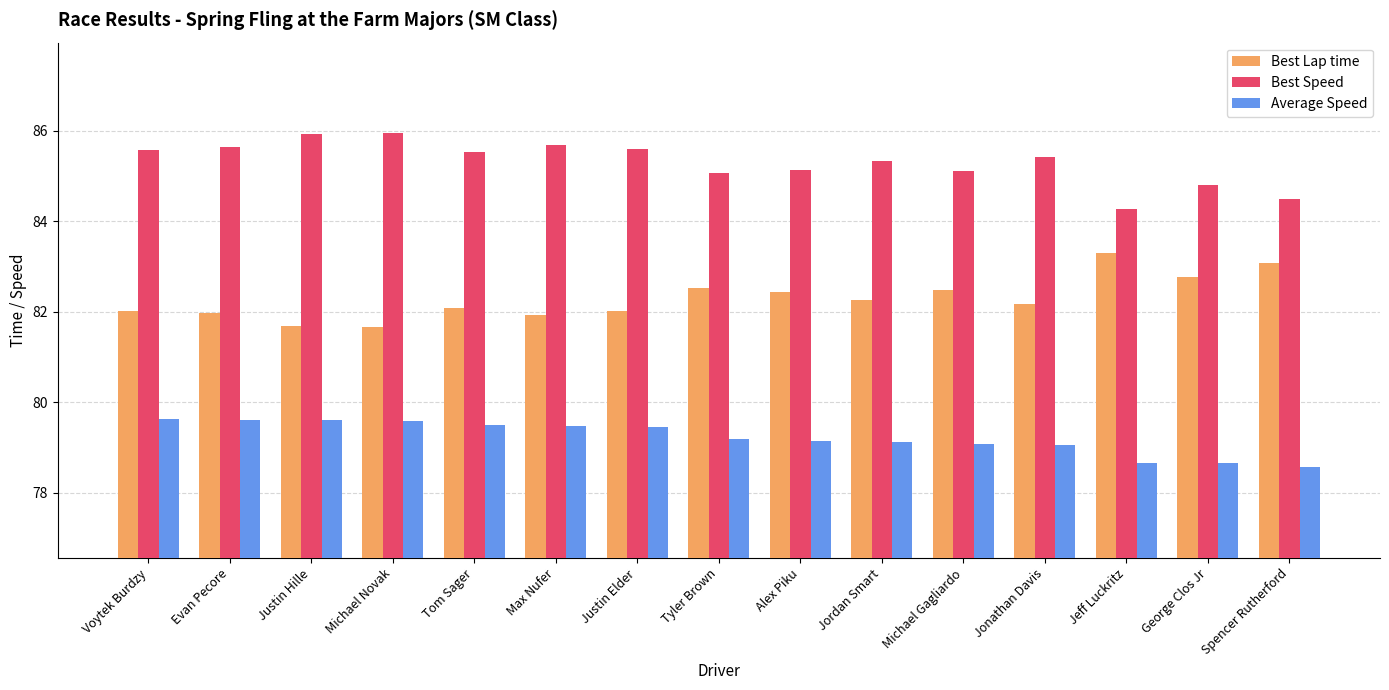

List the series in order of their overall mean, highest first.

Best Speed, Best Lap time, Average Speed